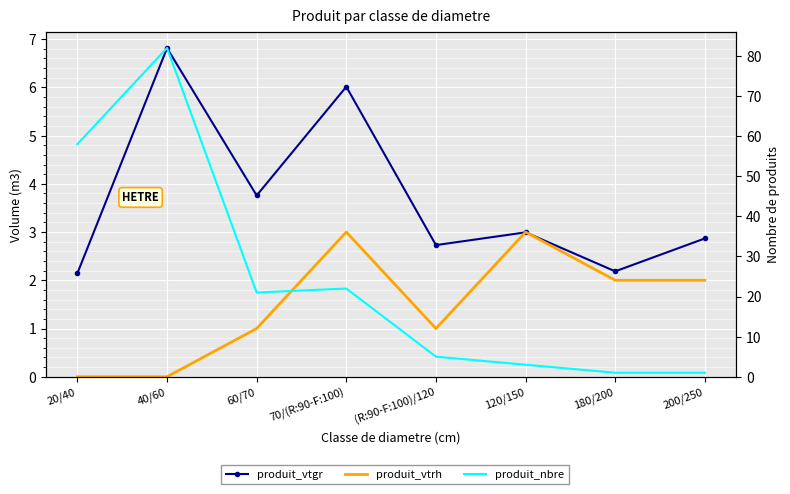

How many lines are shown in the chart?

3